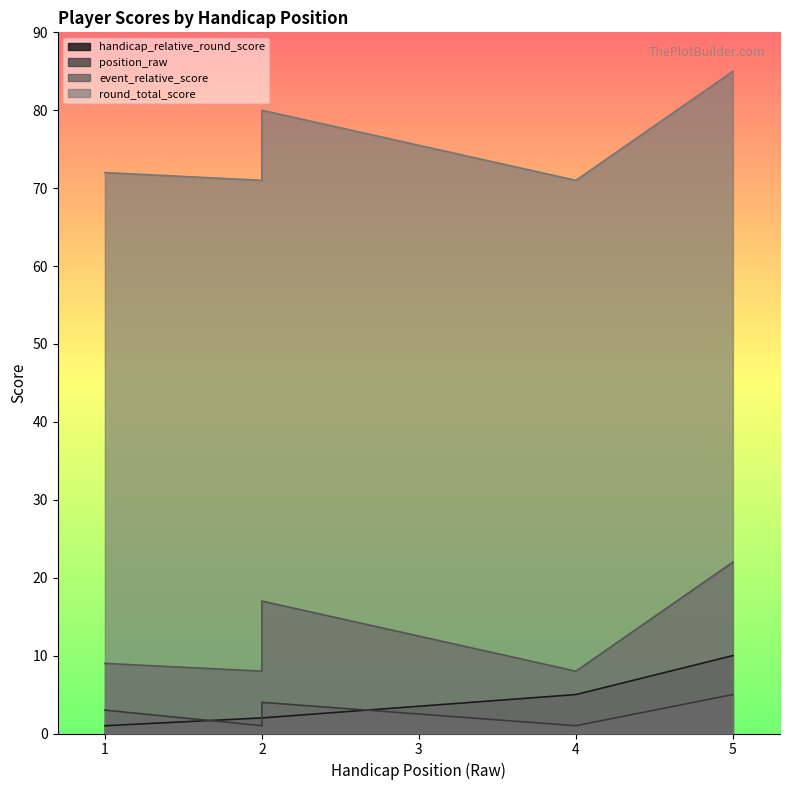

The round_total_score series shows 138 at 5. True or false?

False